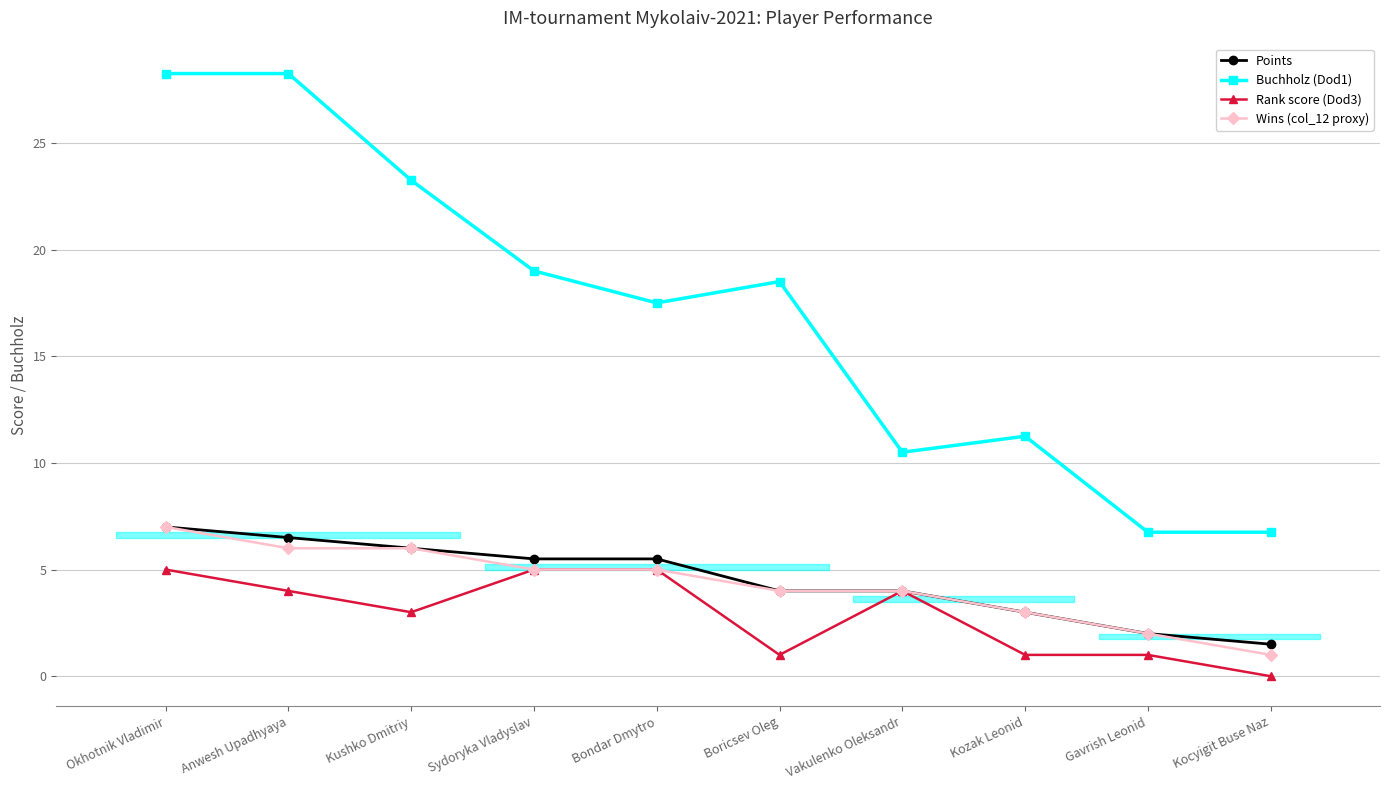

Reading left to right, list all the values displayed in this chart.

Points: Okhotnik Vladimir=7.0	Anwesh Upadhyaya=6.5	Kushko Dmitriy=6.0	Sydoryka Vladyslav=5.5	Bondar Dmytro=5.5	Boricsev Oleg=4.0	Vakulenko Oleksandr=4.0	Kozak Leonid=3.0	Gavrish Leonid=2.0	Kocyigit Buse Naz=1.5
Buchholz (Dod1): Okhotnik Vladimir=28.2	Anwesh Upadhyaya=28.2	Kushko Dmitriy=23.2	Sydoryka Vladyslav=19.0	Bondar Dmytro=17.5	Boricsev Oleg=18.5	Vakulenko Oleksandr=10.5	Kozak Leonid=11.2	Gavrish Leonid=6.8	Kocyigit Buse Naz=6.8
Rank score (Dod3): Okhotnik Vladimir=5.0	Anwesh Upadhyaya=4.0	Kushko Dmitriy=3.0	Sydoryka Vladyslav=5.0	Bondar Dmytro=5.0	Boricsev Oleg=1.0	Vakulenko Oleksandr=4.0	Kozak Leonid=1.0	Gavrish Leonid=1.0	Kocyigit Buse Naz=0.0
Wins (col_12 proxy): Okhotnik Vladimir=7.0	Anwesh Upadhyaya=6.0	Kushko Dmitriy=6.0	Sydoryka Vladyslav=5.0	Bondar Dmytro=5.0	Boricsev Oleg=4.0	Vakulenko Oleksandr=4.0	Kozak Leonid=3.0	Gavrish Leonid=2.0	Kocyigit Buse Naz=1.0